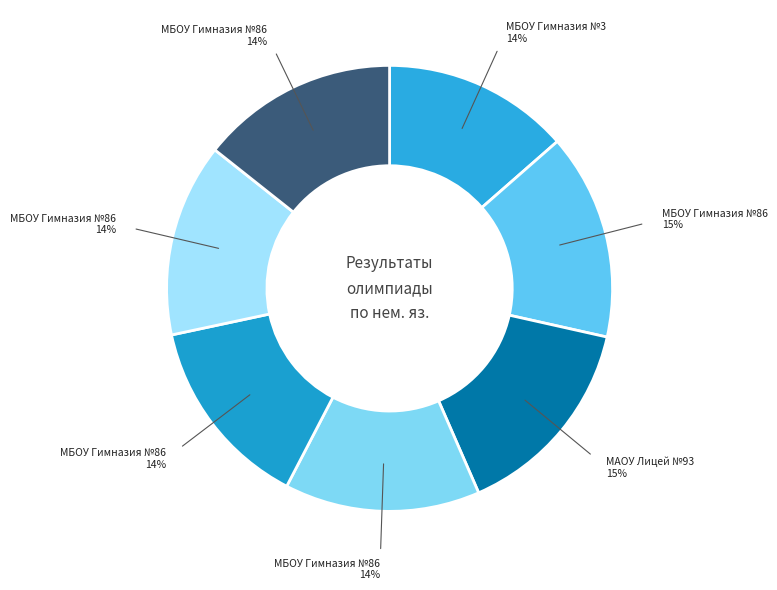

How many slices are in this pie chart?

7